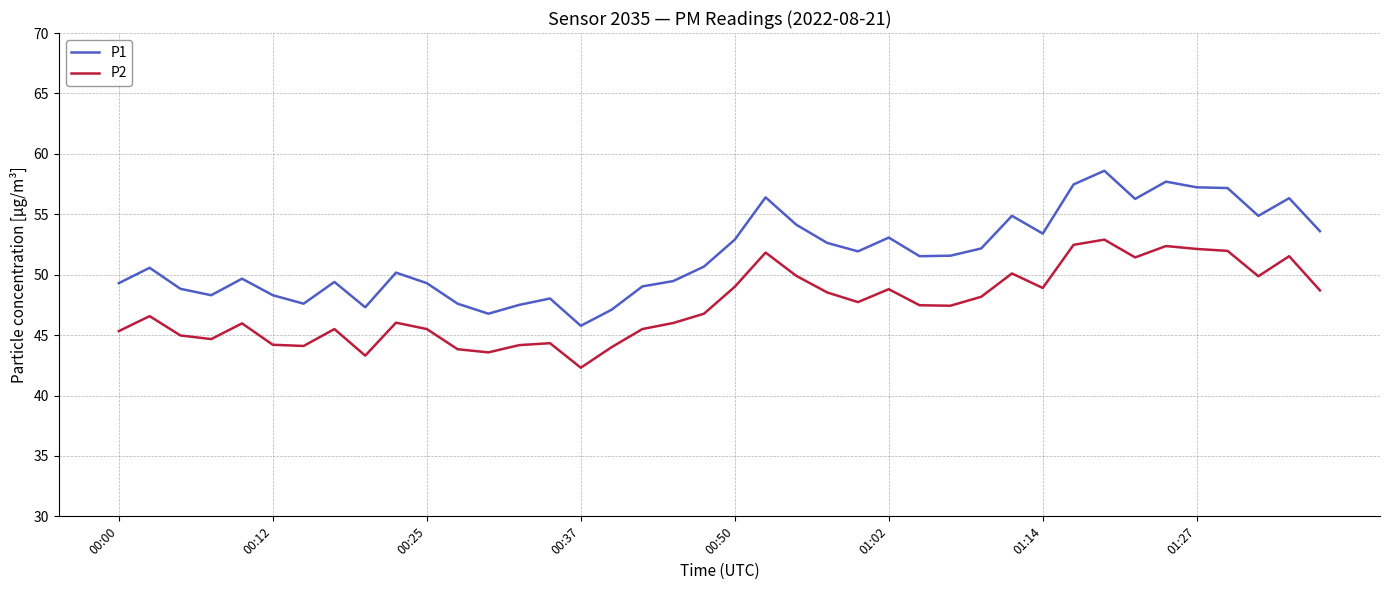

True or false: P2 and P1 cross at least once.

False